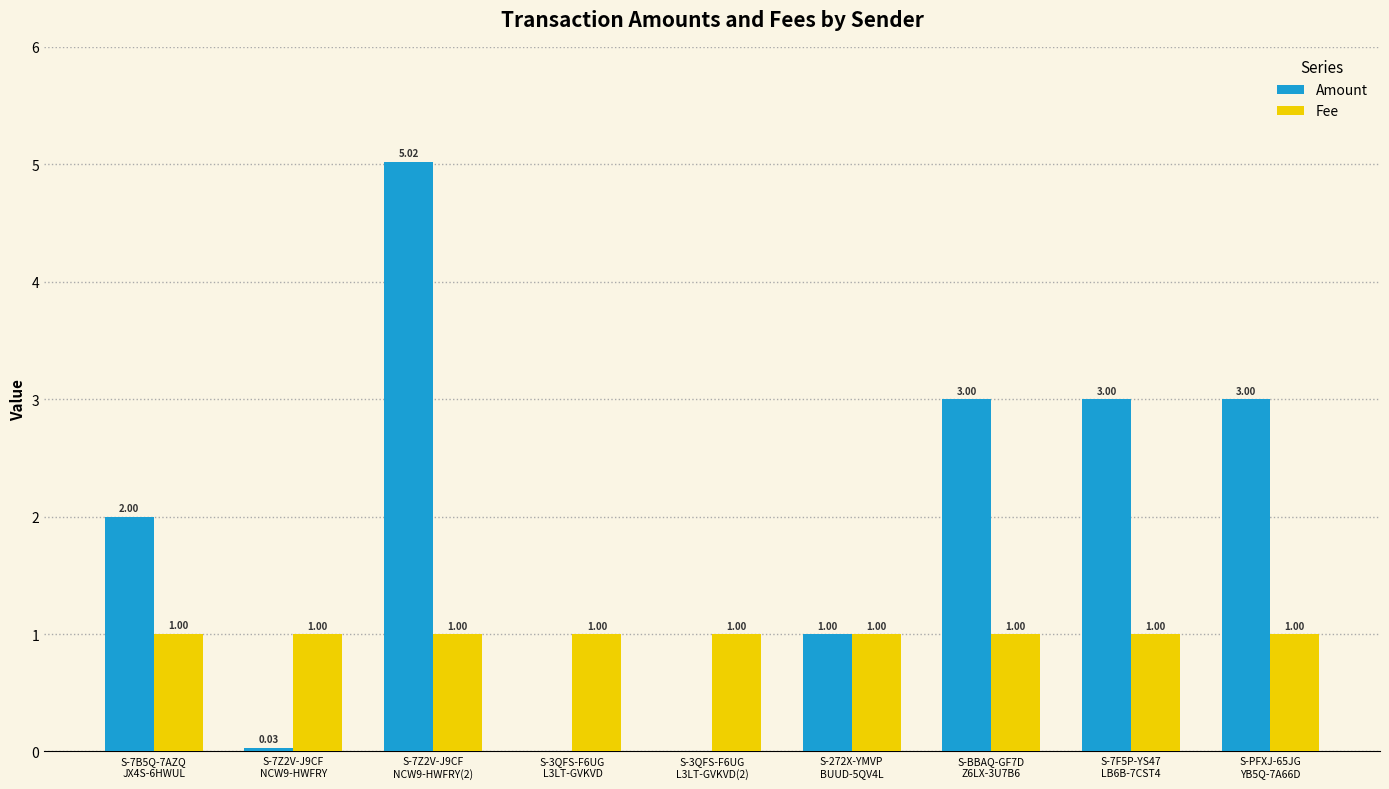

What is the total value across all series at S-7B5Q-7AZQ
JX4S-6HWUL?

3.0